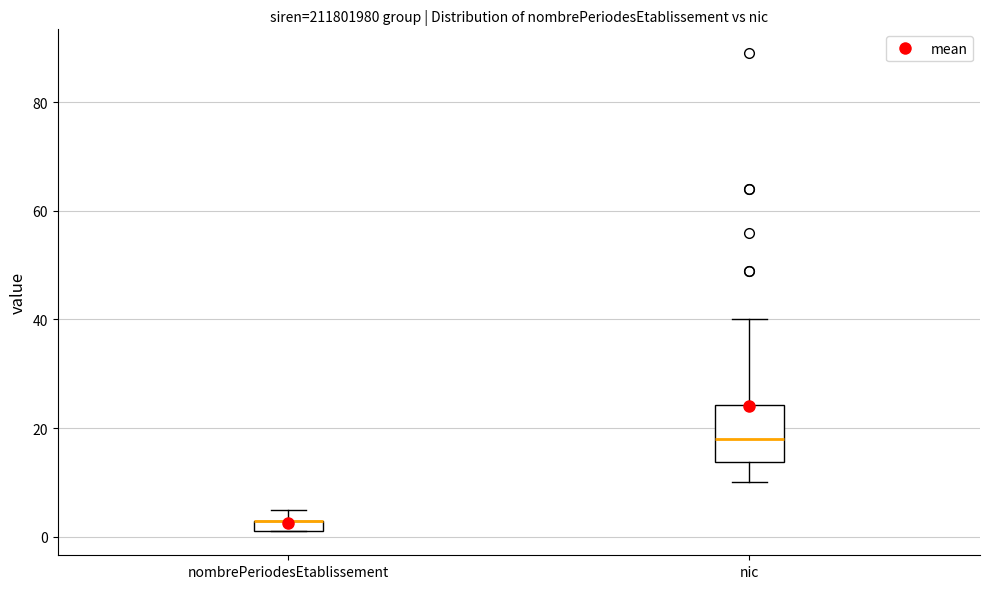

Where is the lower edge of the box for nombrePeriodesEtablissement on the y-axis? The values are not printed on the chart, so give them approximately, as read against the axis.

2